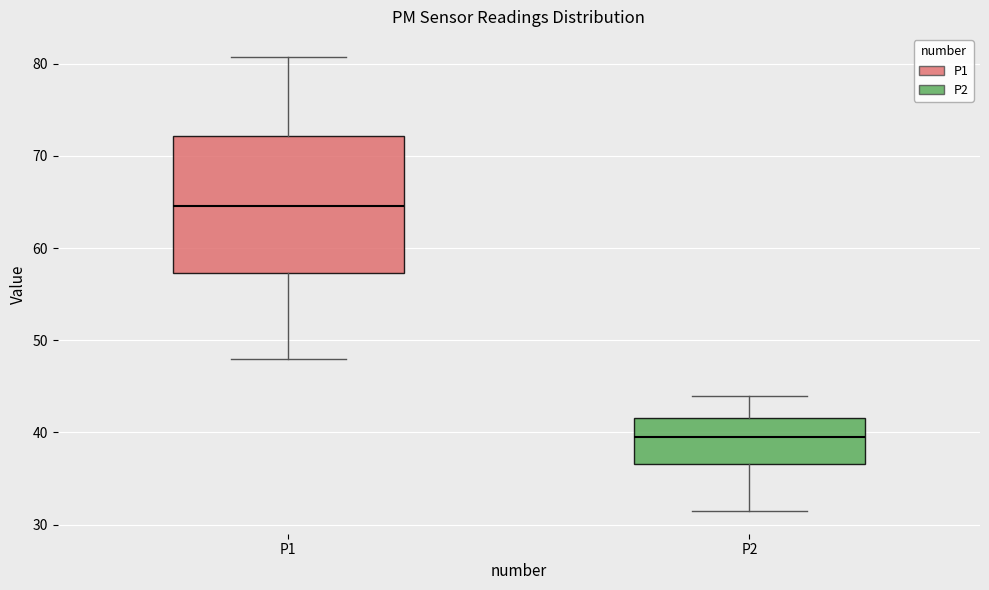

Which box is the tallest, from its lower edge to its upper edge?

P1